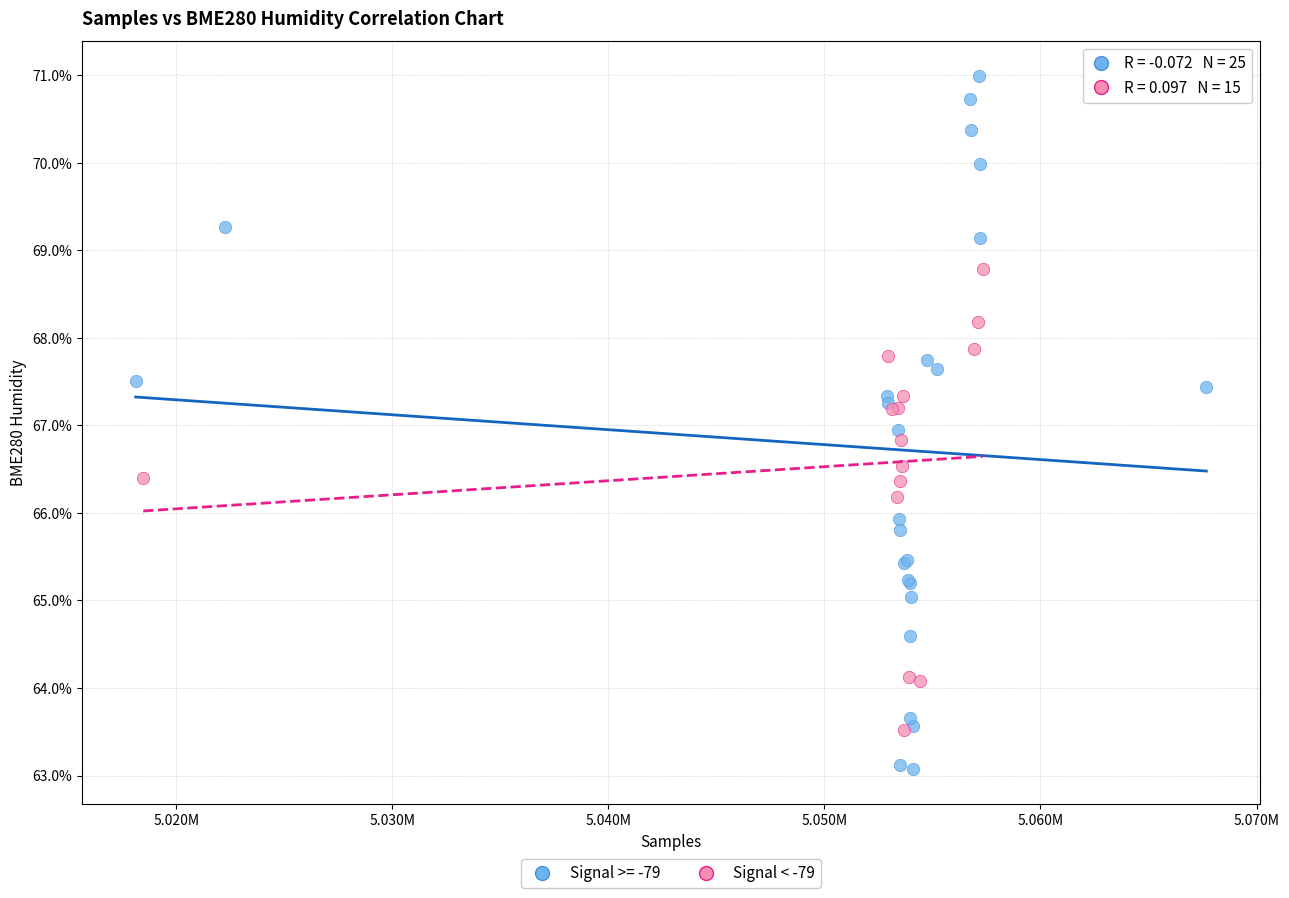

Which series contains the lowest Y value?

Signal >= -79